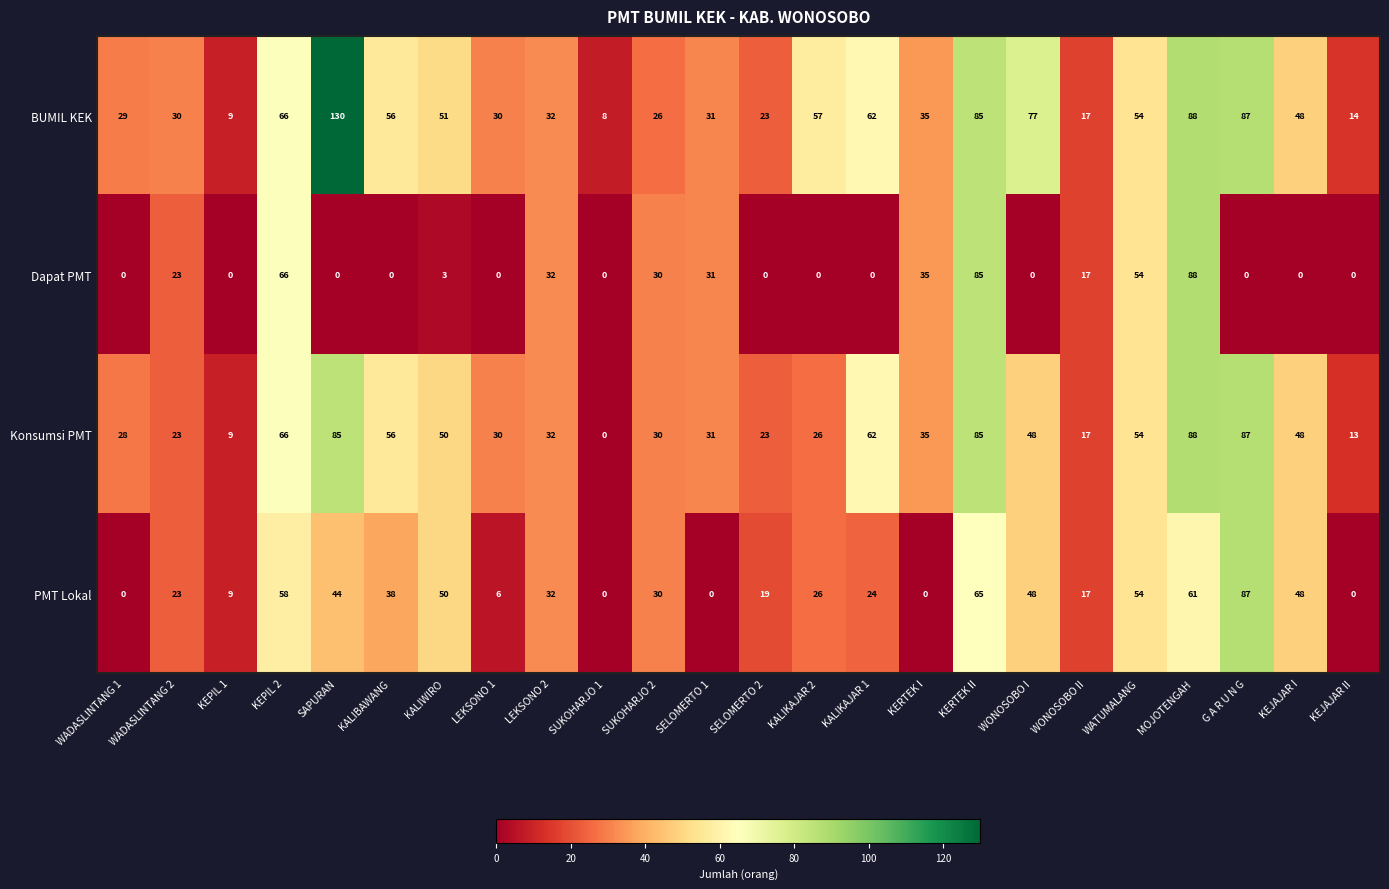

Rank the series by their average value, from highest to lowest.

BUMIL KEK, Konsumsi PMT, PMT Lokal, Dapat PMT